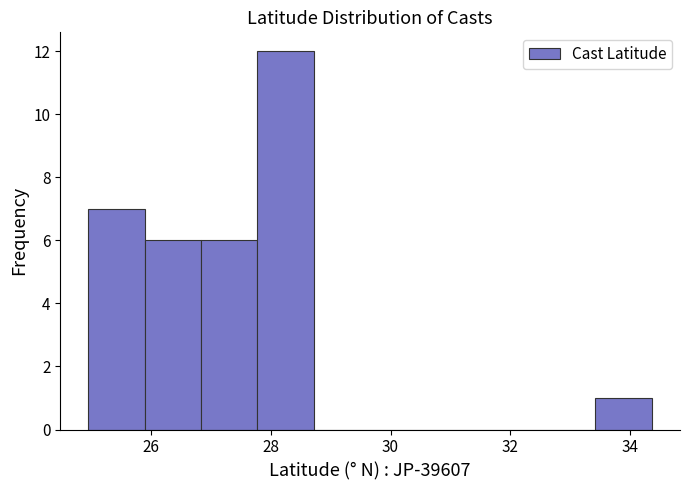

Which range on the x-axis has the tallest bar?

27.8 to 28.8